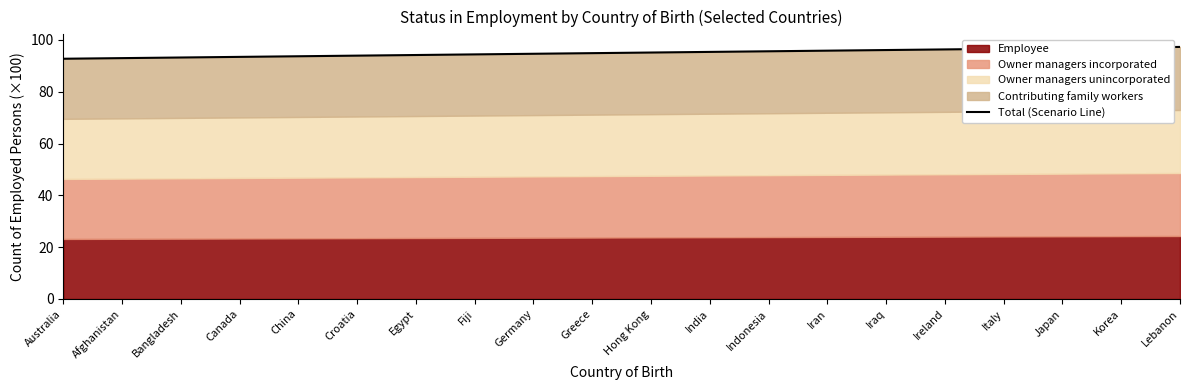

What is the maximum value shown in the chart?

97.3